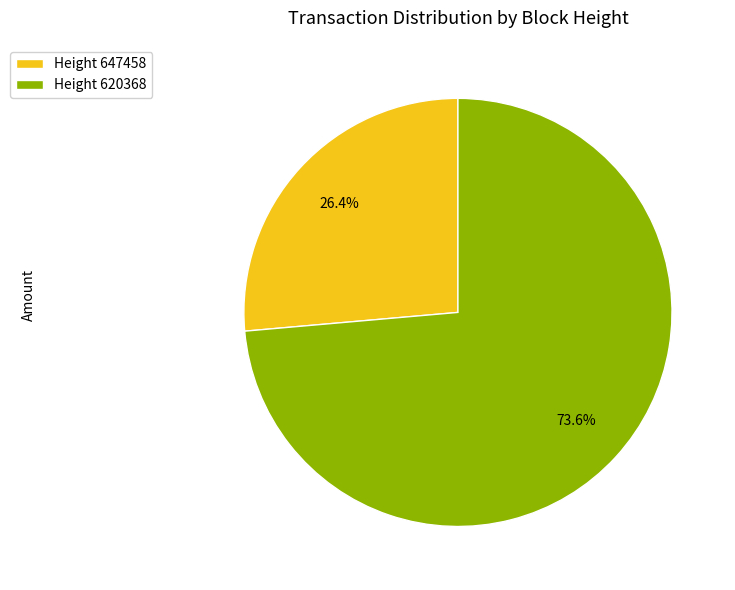

Does Height 620368 represent more than half of the total?

Yes